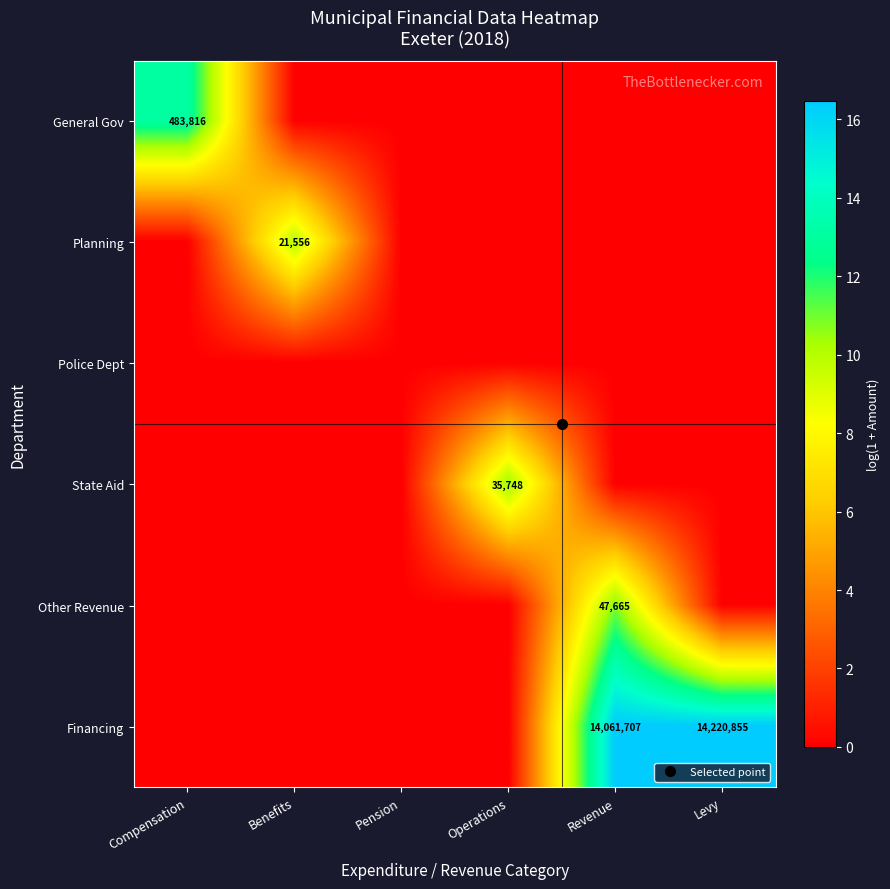

True or false: Police Dept has a value of 0.0 at Benefits.

True